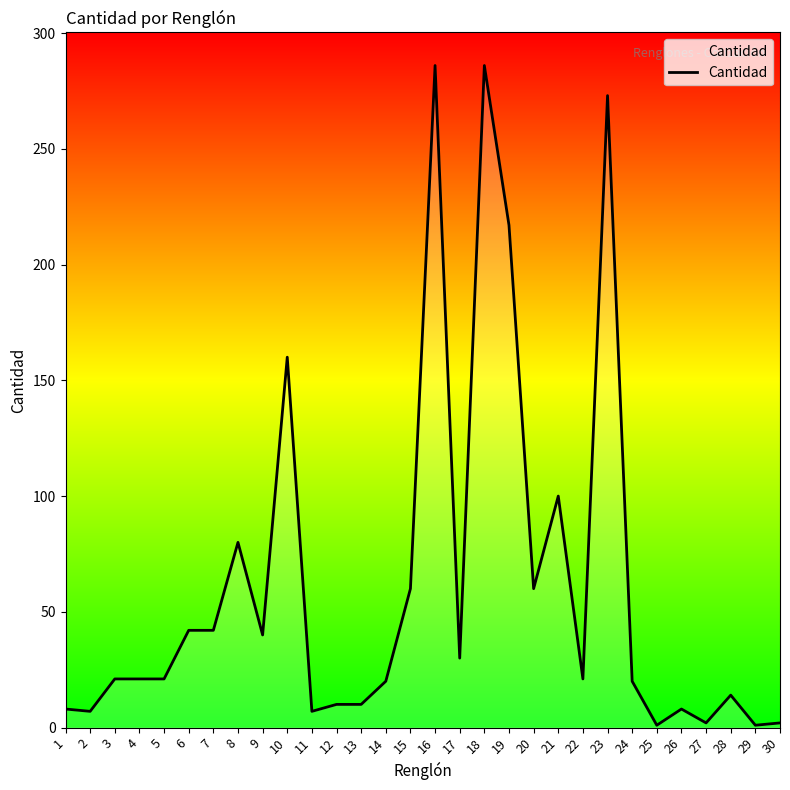

What is the ratio of the value at 11 to the value at 30?

3.5